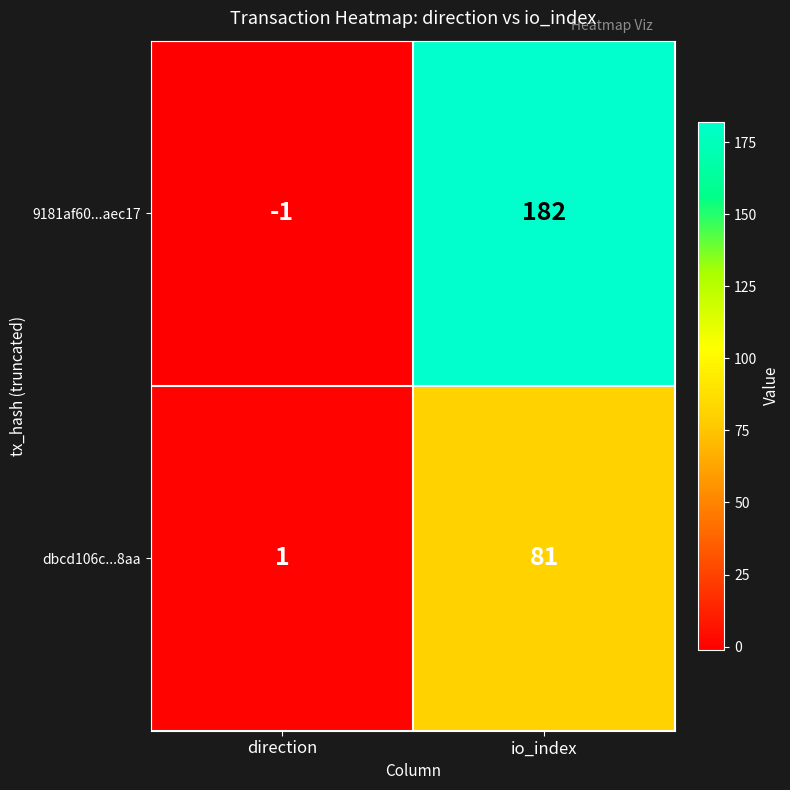

At direction, list the series in order from smallest to largest.

9181af60...aec17, dbcd106c...8aa